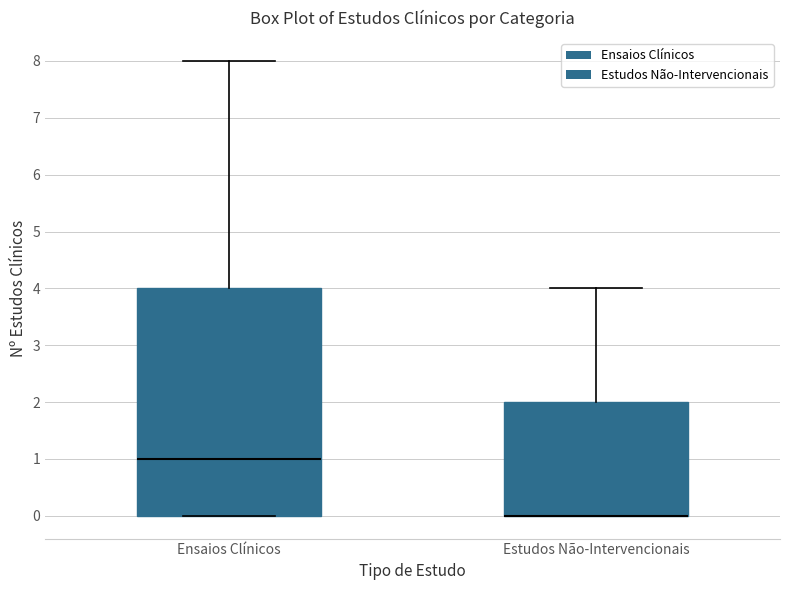

Where is the upper edge of the box for Estudos Não-Intervencionais on the y-axis? The values are not printed on the chart, so give them approximately, as read against the axis.

2